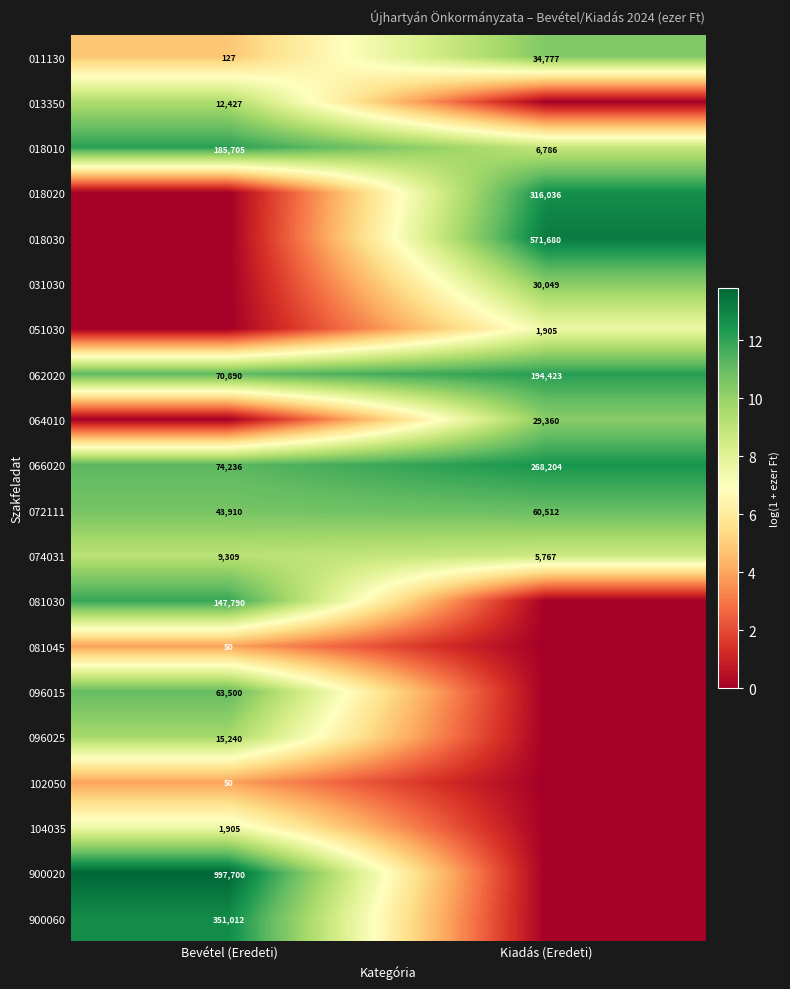

What is the sum of the 018010 values at Kiadás (Eredeti) and Bevétel (Eredeti)?

192491